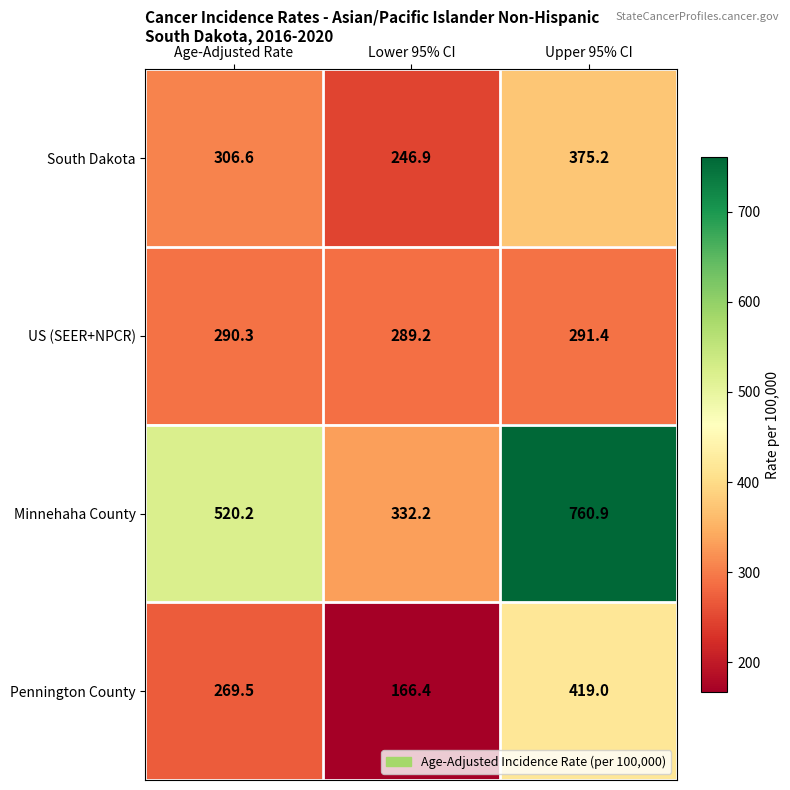

At Lower 95% CI, list the series in order from largest to smallest.

Minnehaha County, US (SEER+NPCR), South Dakota, Pennington County